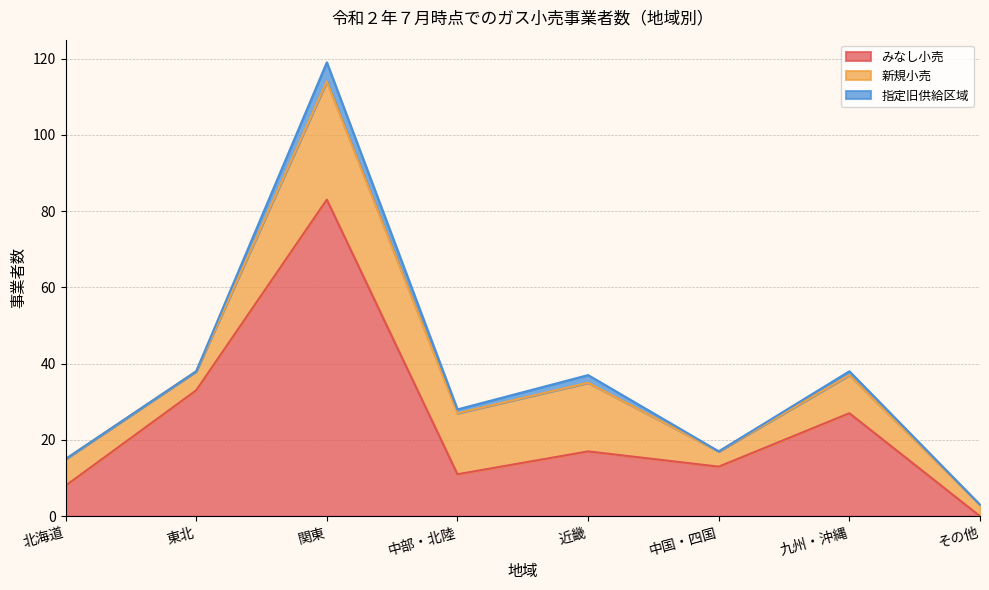

Rank the series by their maximum value, from lowest to highest.

指定旧供給区域, 新規小売, みなし小売